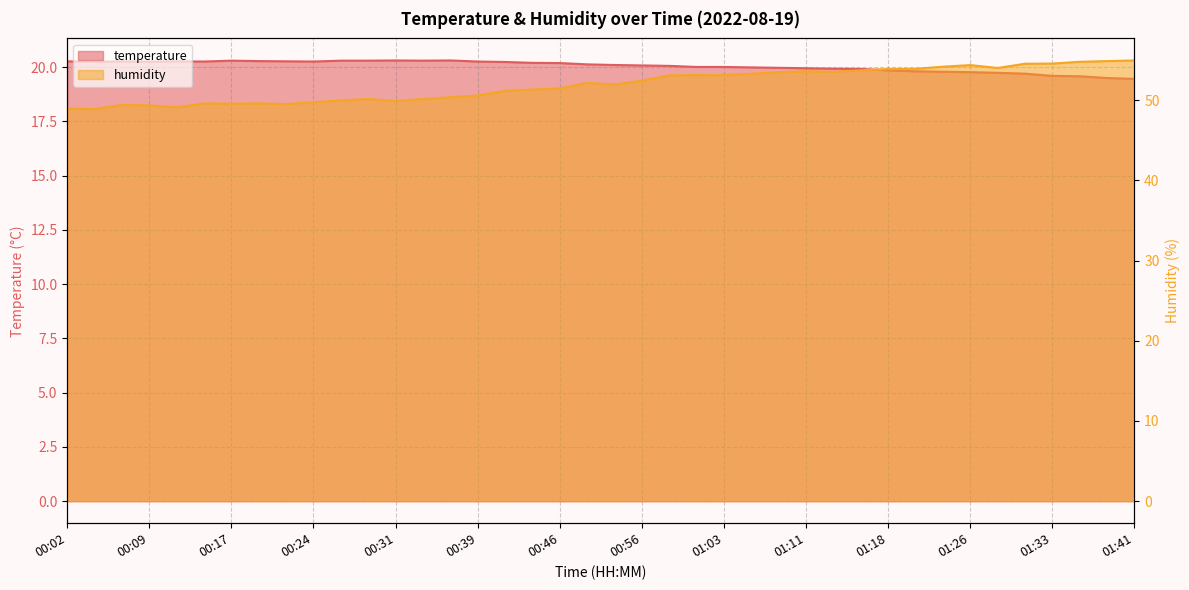

What is the value of the humidity point at the 22nd from the left?

52.4